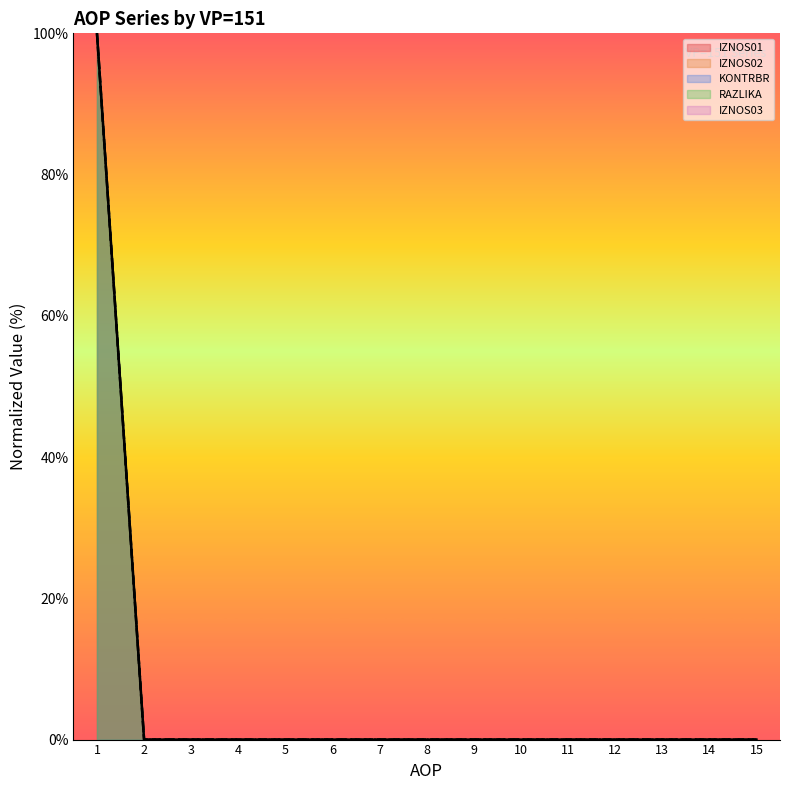

Where is IZNOS02 nearest to the value 50?

1